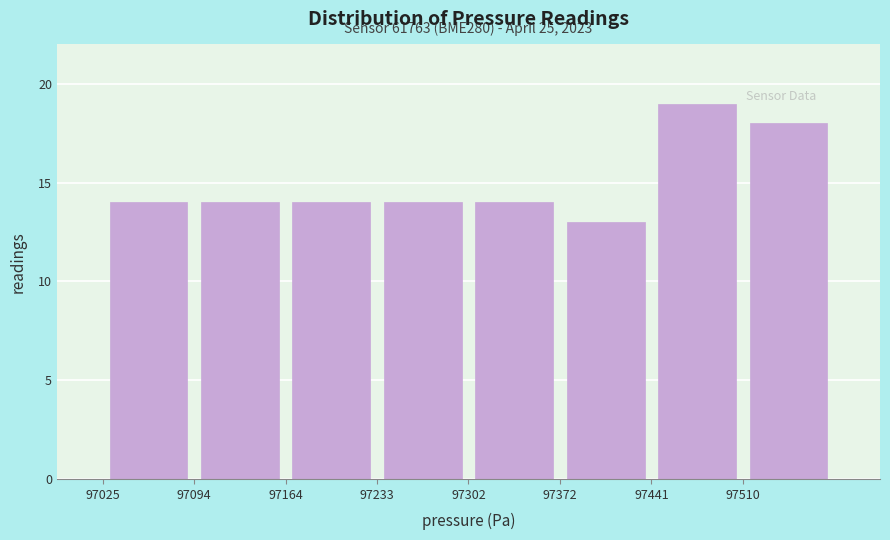

Over which range of the x-axis is the bar tallest?

97440 to 97510